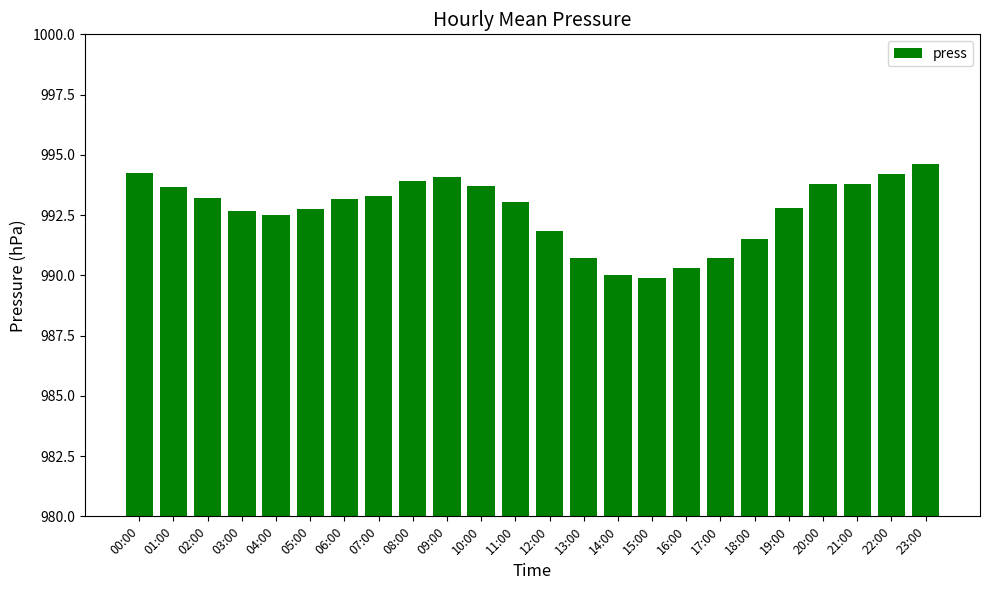

Count the number of data series in this chart.

1